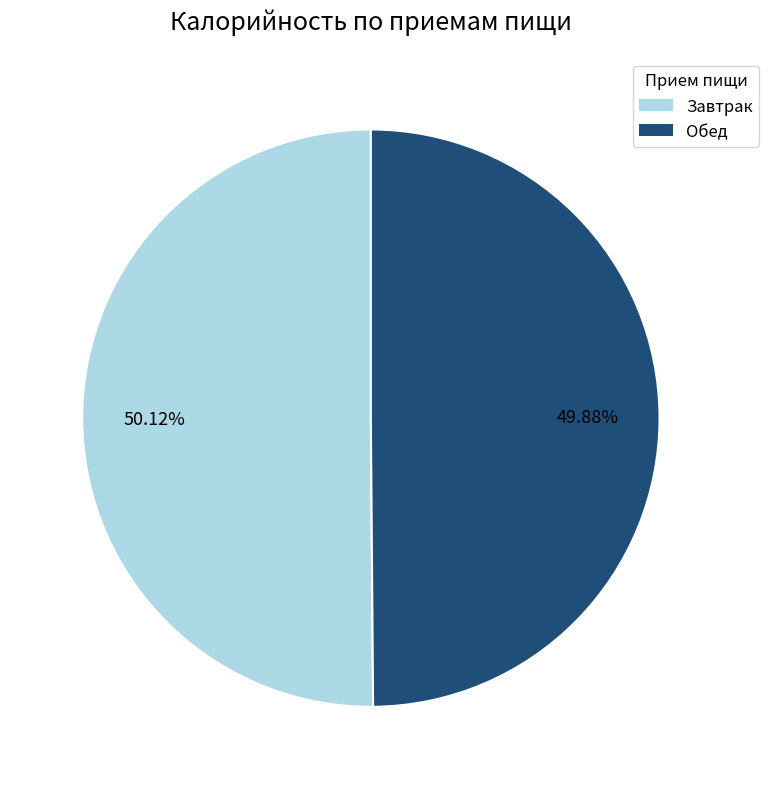

True or false: Обед accounts for 50% of the total.

True